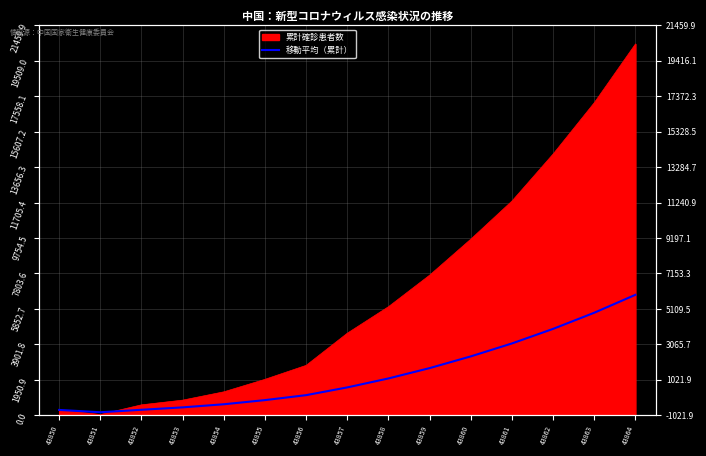

List the labels in order of value, largest first.

43864, 43863, 43862, 43861, 43860, 43859, 43858, 43857, 43856, 43855, 43854, 43853, 43852, 43850, 43851